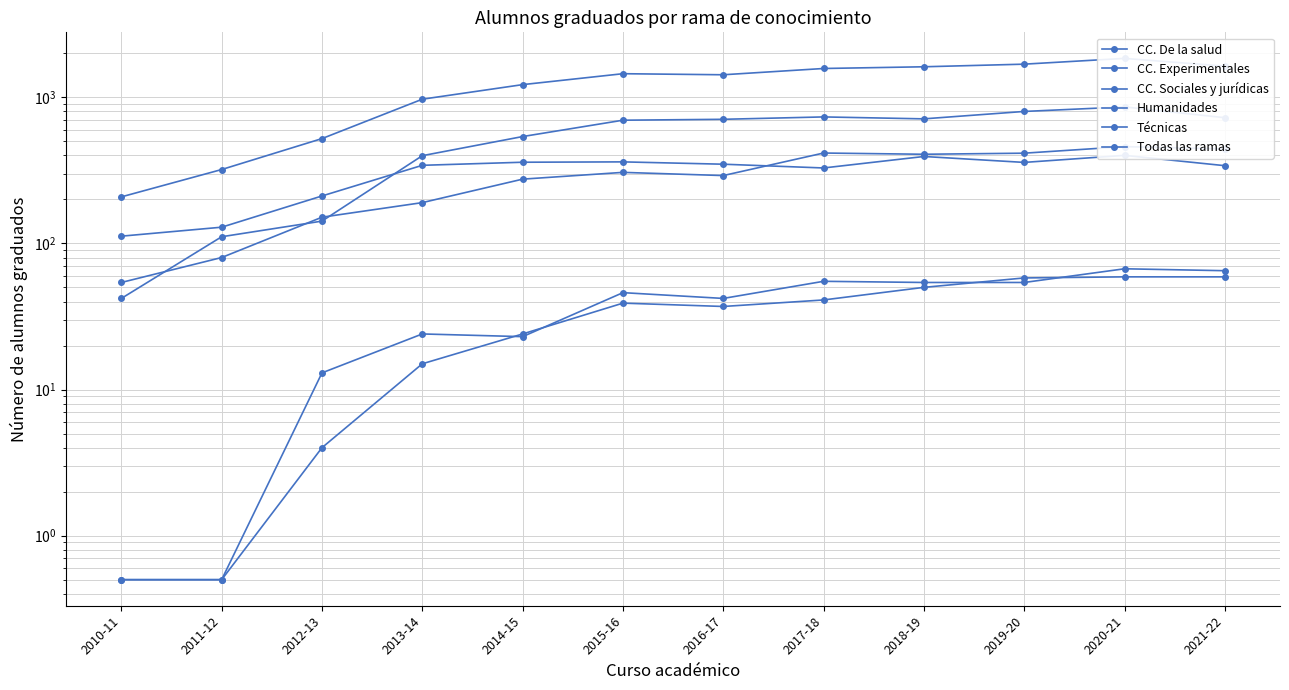

Is this an area chart (filled region under the line)?

No